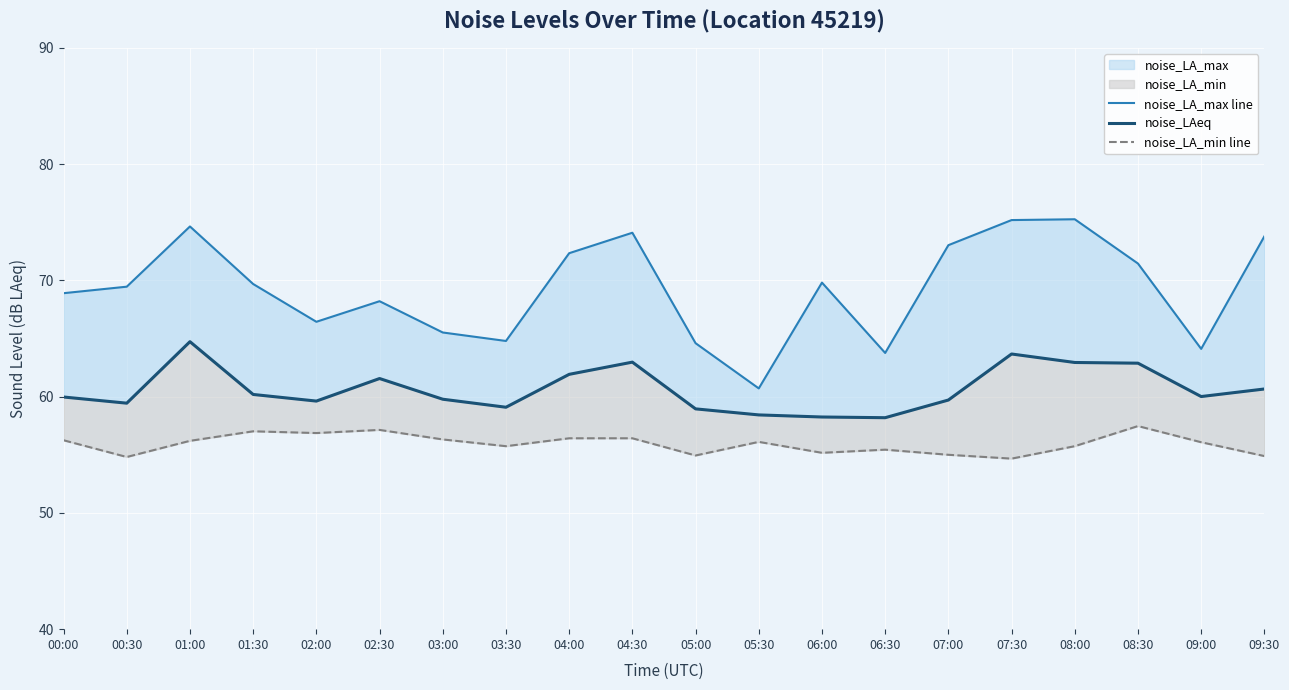

Which series has the largest range (max minus min)?

noise_LA_max line